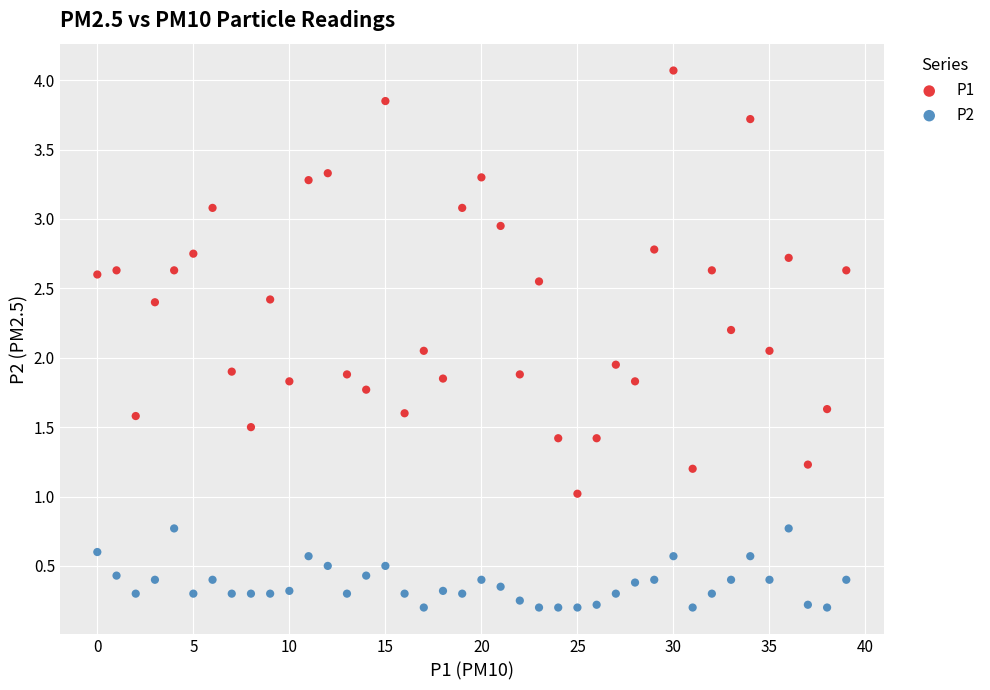

Which series reaches the maximum Y coordinate?

P1